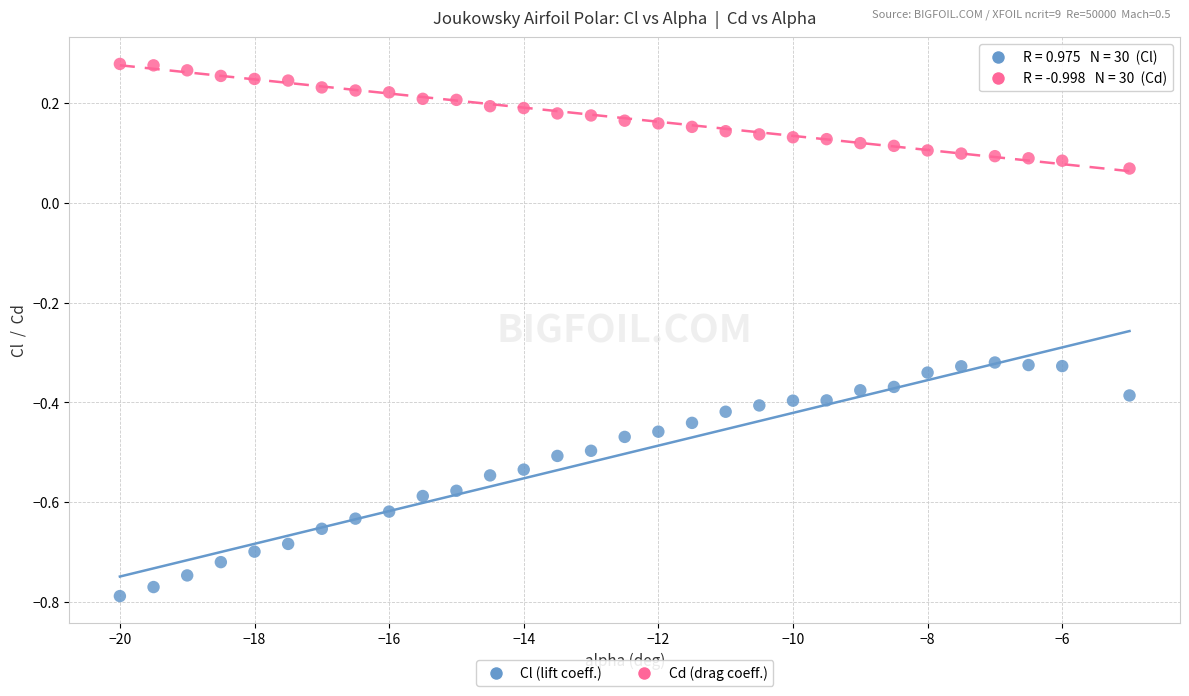

Across all data points, what is the range of X values (max minus min)?

15.0